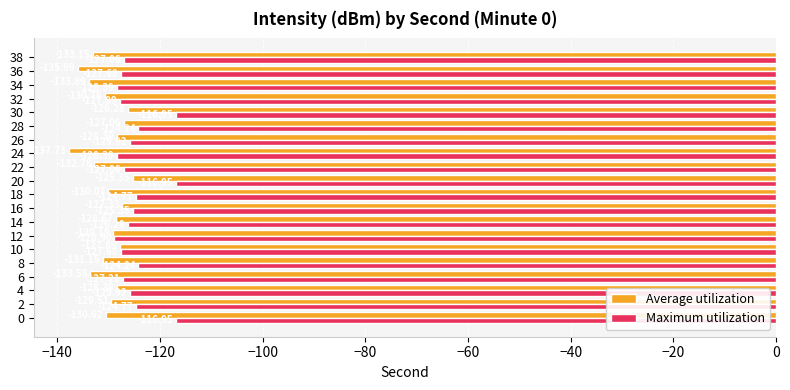

List the series in order of their overall mean, lowest first.

Average utilization, Maximum utilization